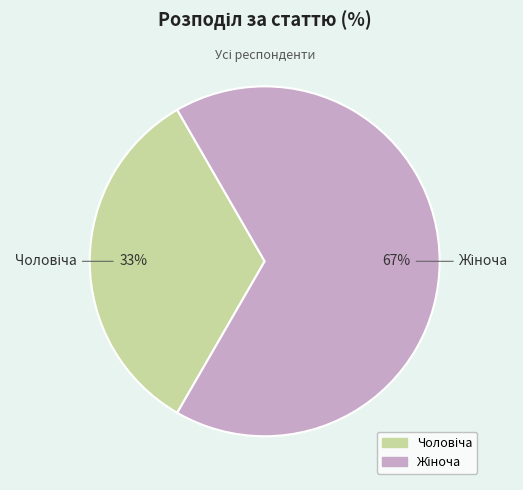

Count the number of slices in the pie.

2